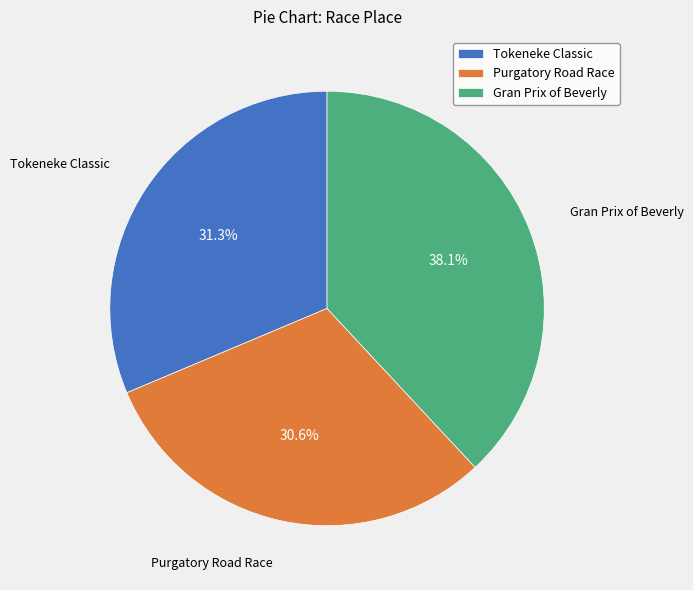

Does any single category account for the majority?

No